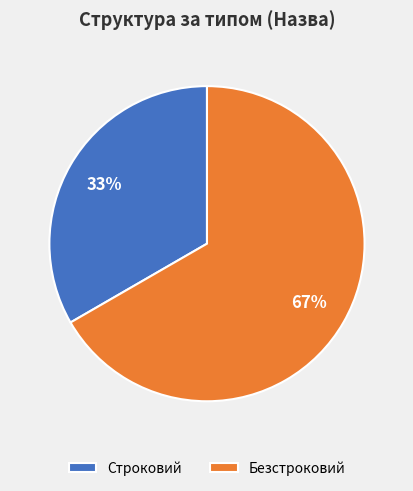

Does any single category account for the majority?

Yes